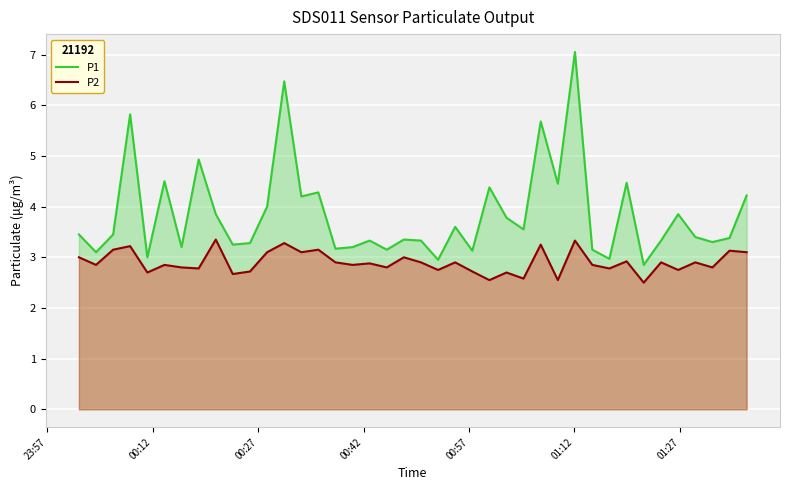

What is the smallest value displayed?

2.5